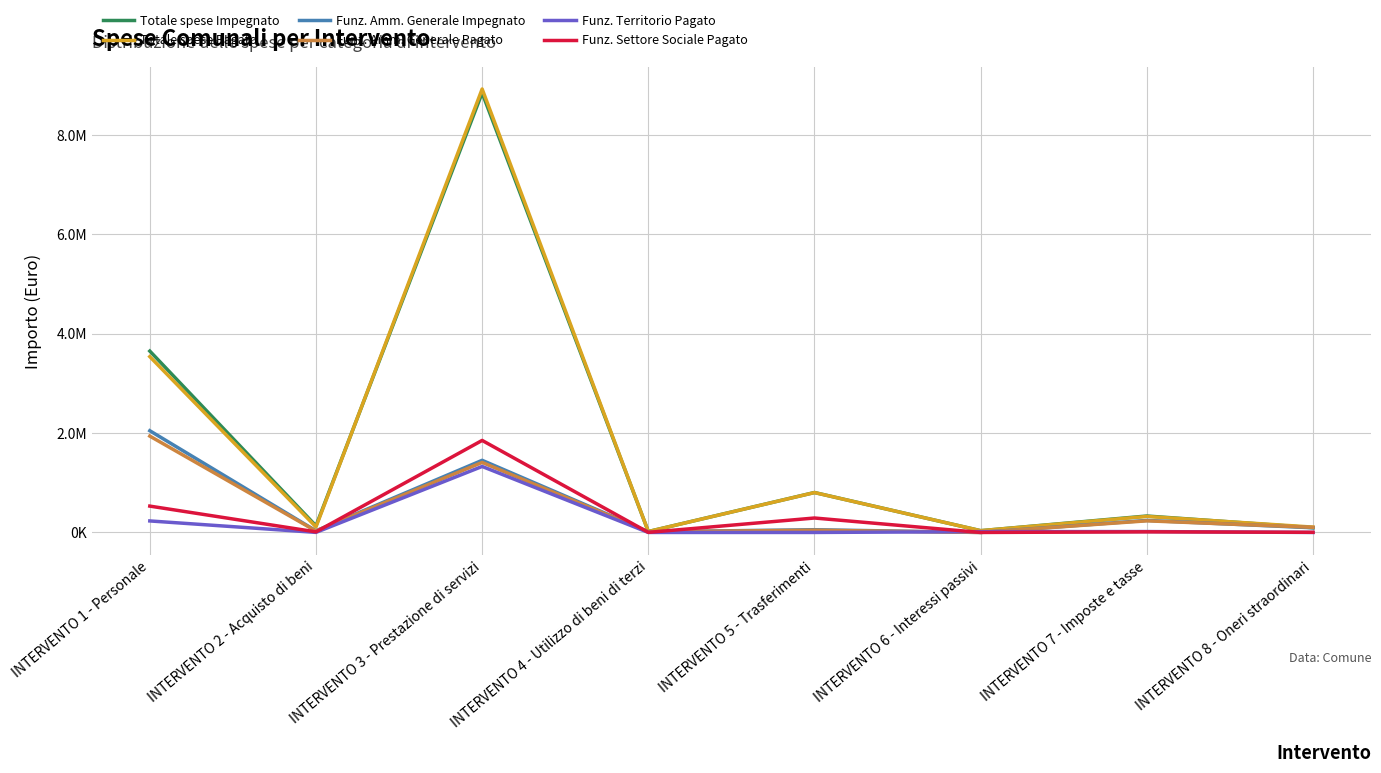

Where is Totale spese Pagato nearest to the value 4469574?

INTERVENTO 1 - Personale